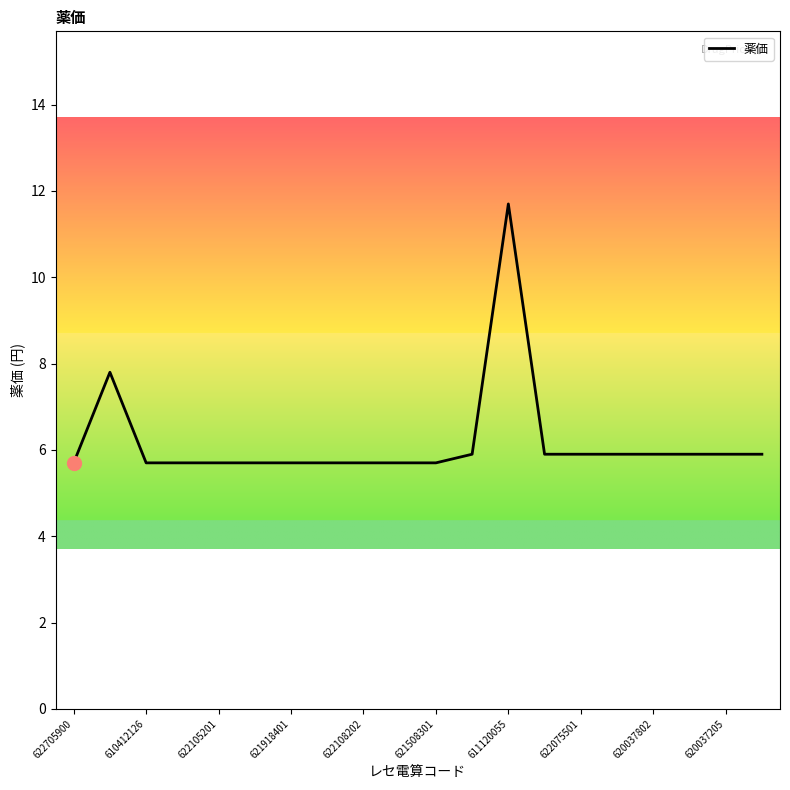

Reading left to right, transcribe all the data shown in this chart.

5.7	7.8	5.7	5.7	5.7	5.7	5.7	5.7	5.7	5.7	5.7	5.9	11.7	5.9	5.9	5.9	5.9	5.9	5.9	5.9